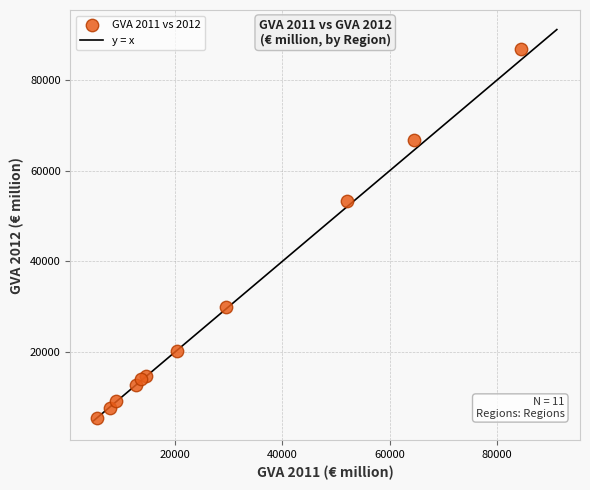

What is the range of X values (max minus min)?

79107.7